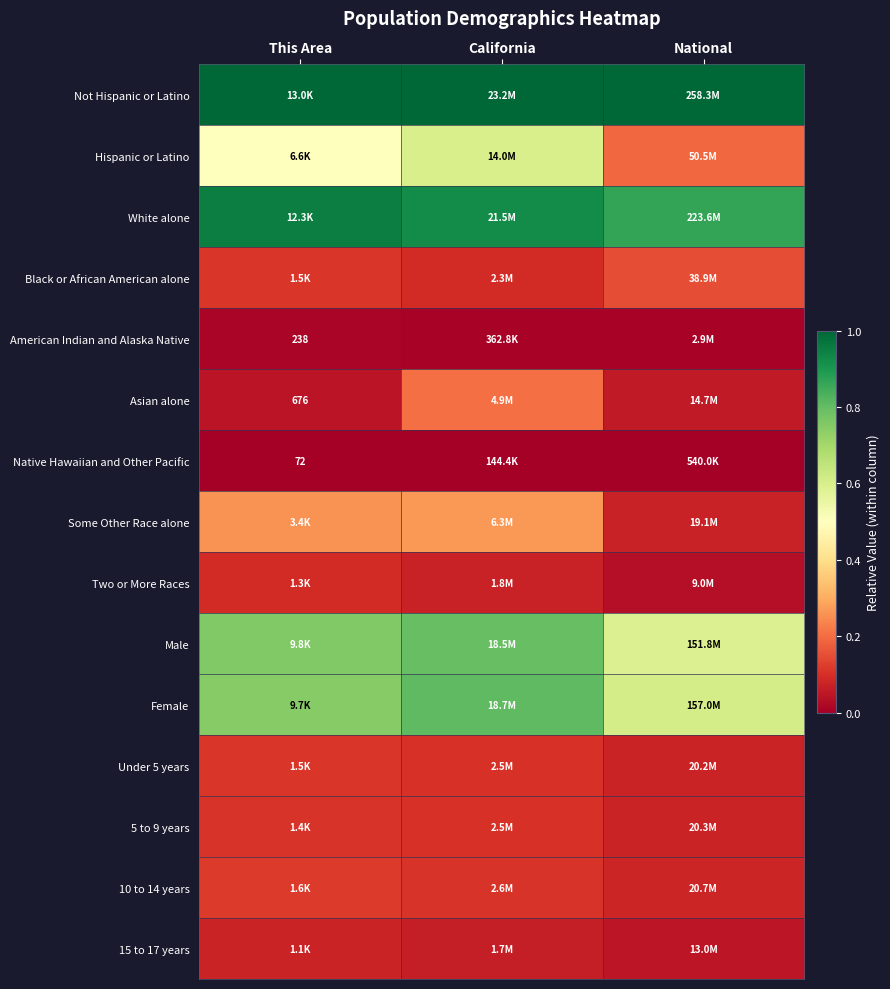

Rank the series at California from lowest to highest value.

Native Hawaiian and Other Pacific, American Indian and Alaska Native, 15 to 17 years, Two or More Races, Black or African American alone, 5 to 9 years, Under 5 years, 10 to 14 years, Asian alone, Some Other Race alone, Hispanic or Latino, Male, Female, White alone, Not Hispanic or Latino